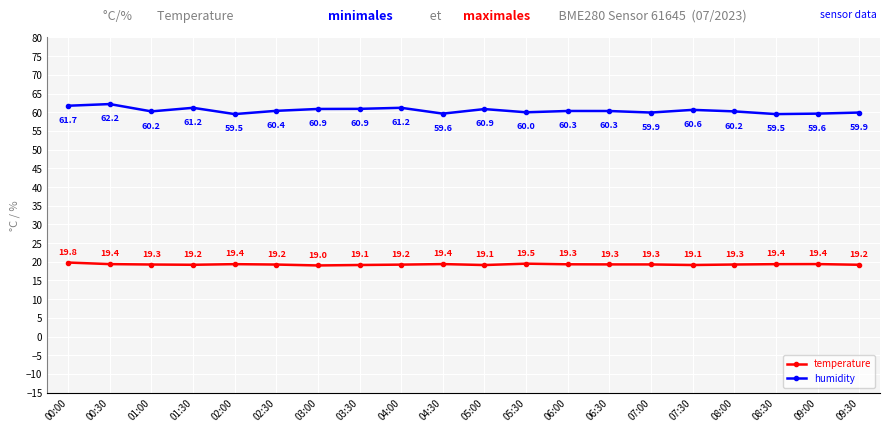

The temperature series shows 7.4 at 09:30. True or false?

False